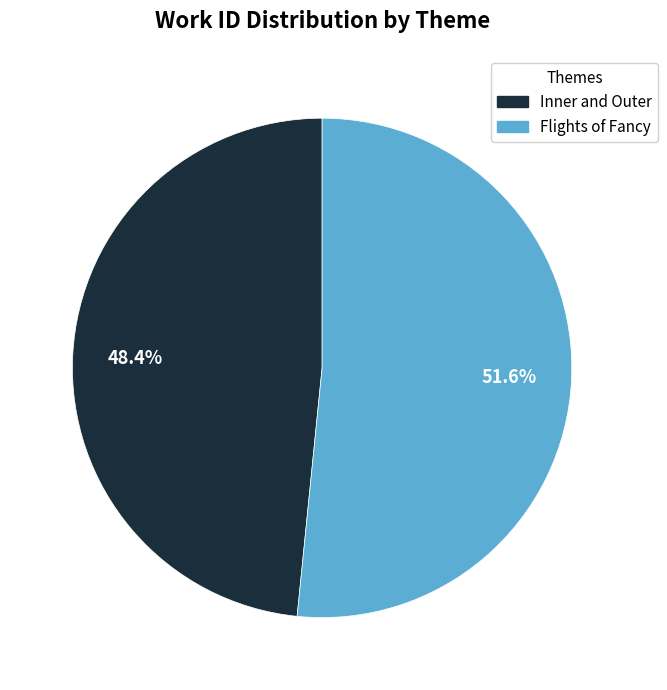

Does Inner and Outer account for over 50% of the chart?

No